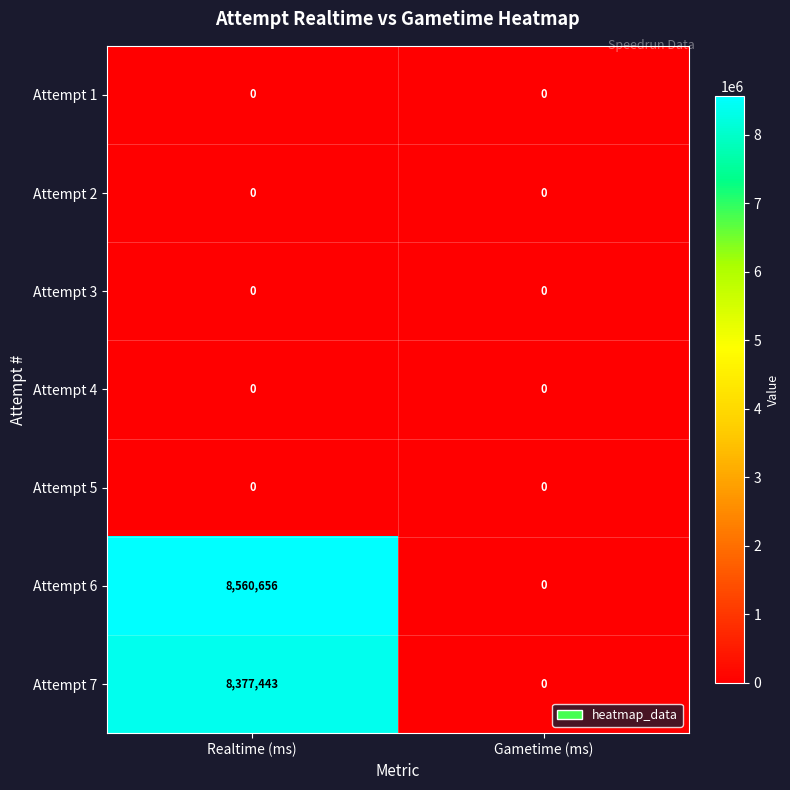

Which series has the largest total across all categories?

Attempt 6